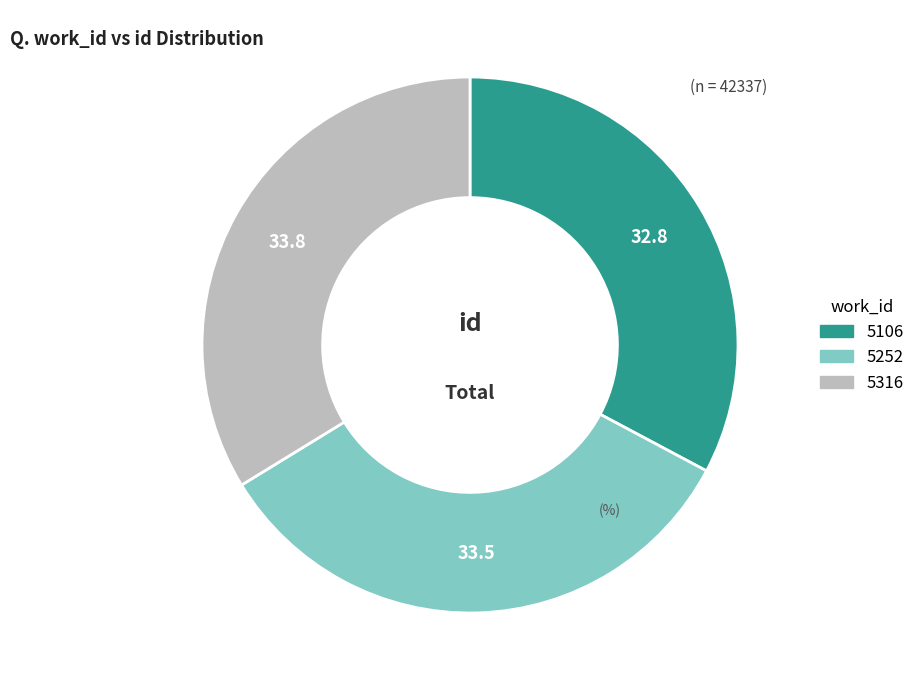

True or false: 5106 accounts for 25% of the total.

False